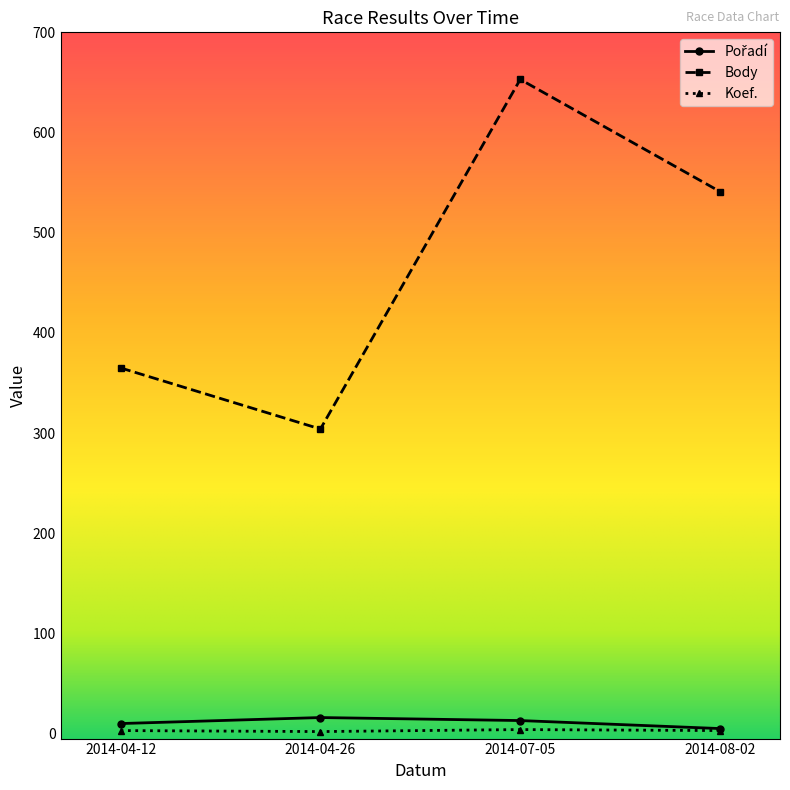

Is this an area chart (filled region under the line)?

No